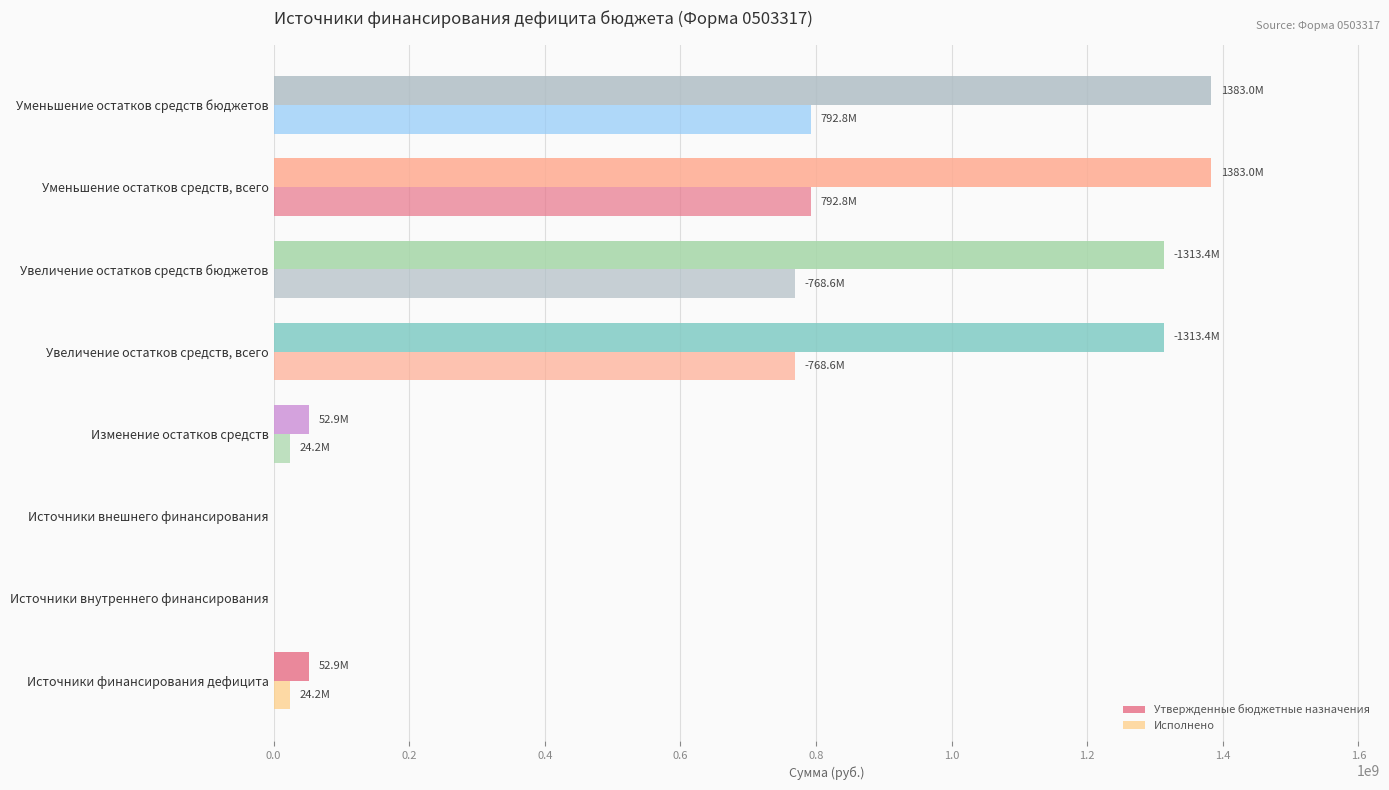

How many values in the Утвержденные бюджетные назначения series exceed 1313383737?

4